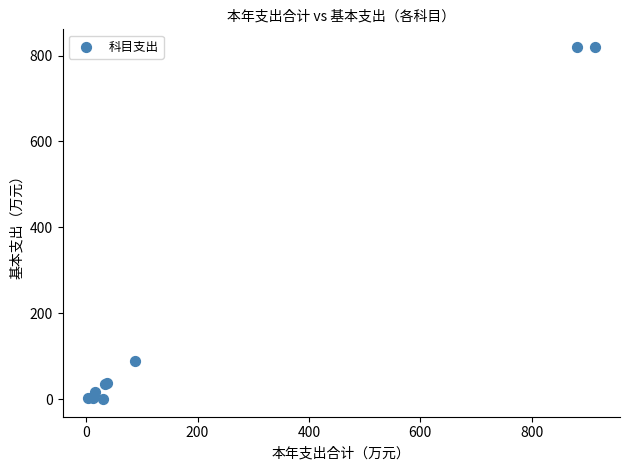

What Y value in the scatter plot is closest to 410?

87.6